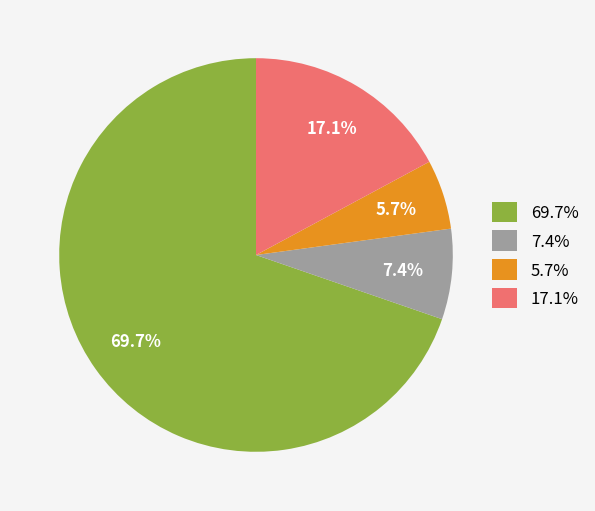

Which has a higher value, 17.1% or 5.7%?

17.1%